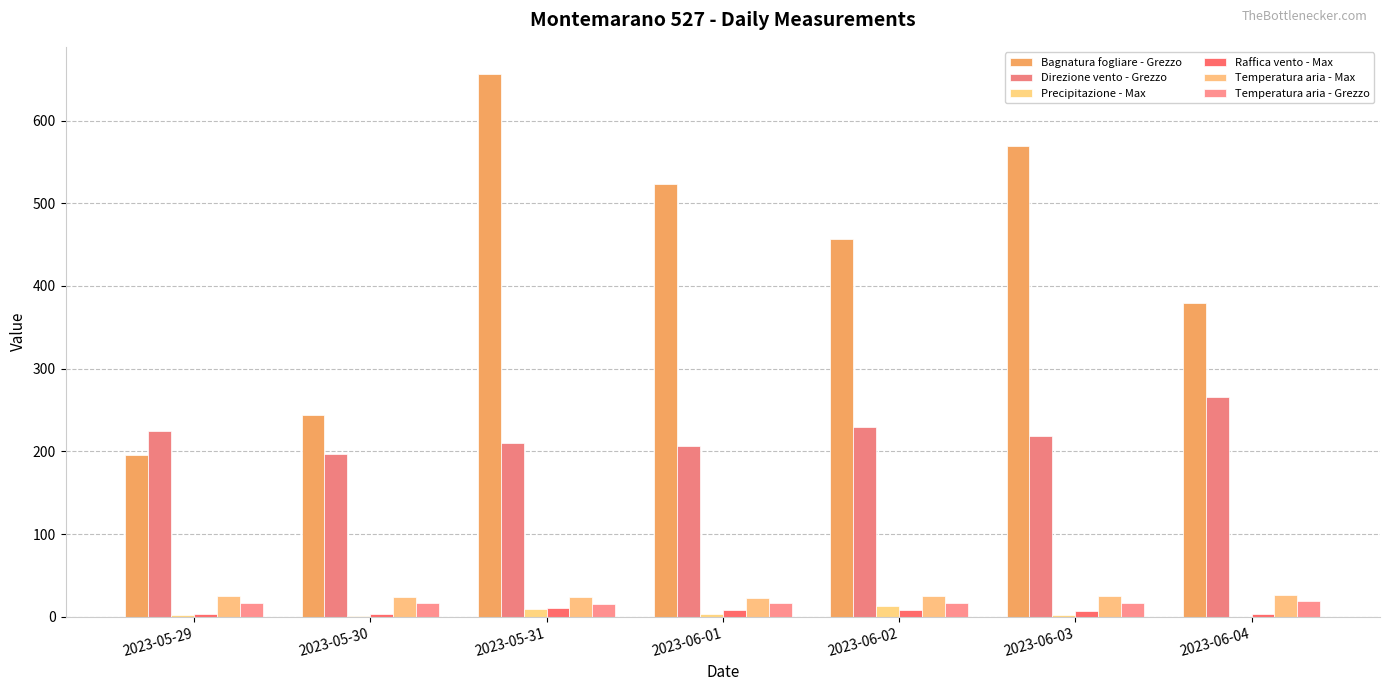

The Direzione vento - Grezzo series shows 210.0 at 2023-05-31. True or false?

True